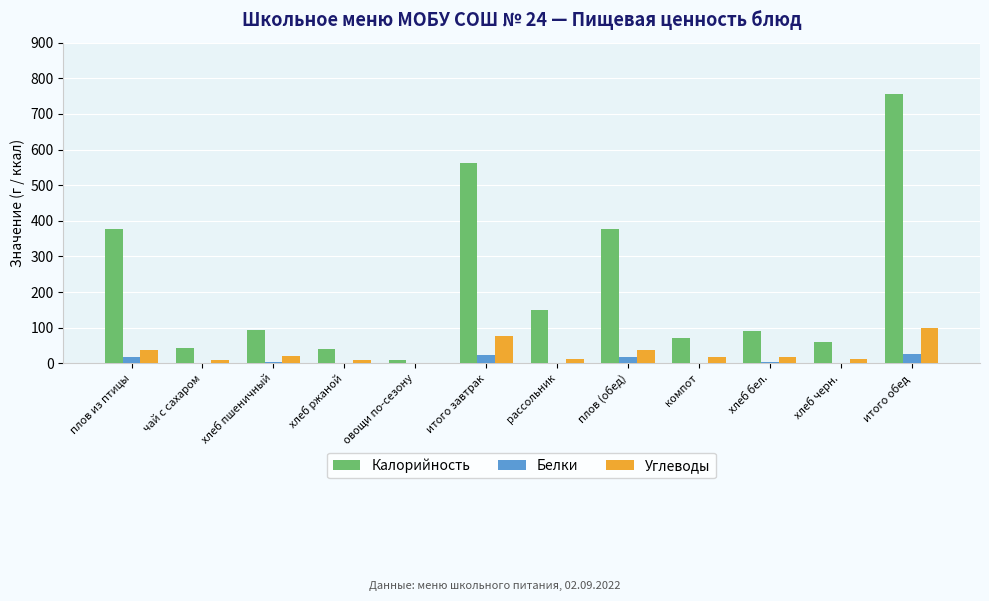

What is the sum of all Углеводы values?

353.0